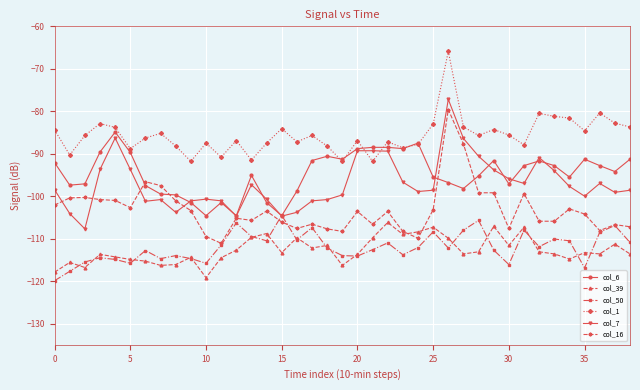

True or false: col_6 and col_39 intersect in this chart.

False